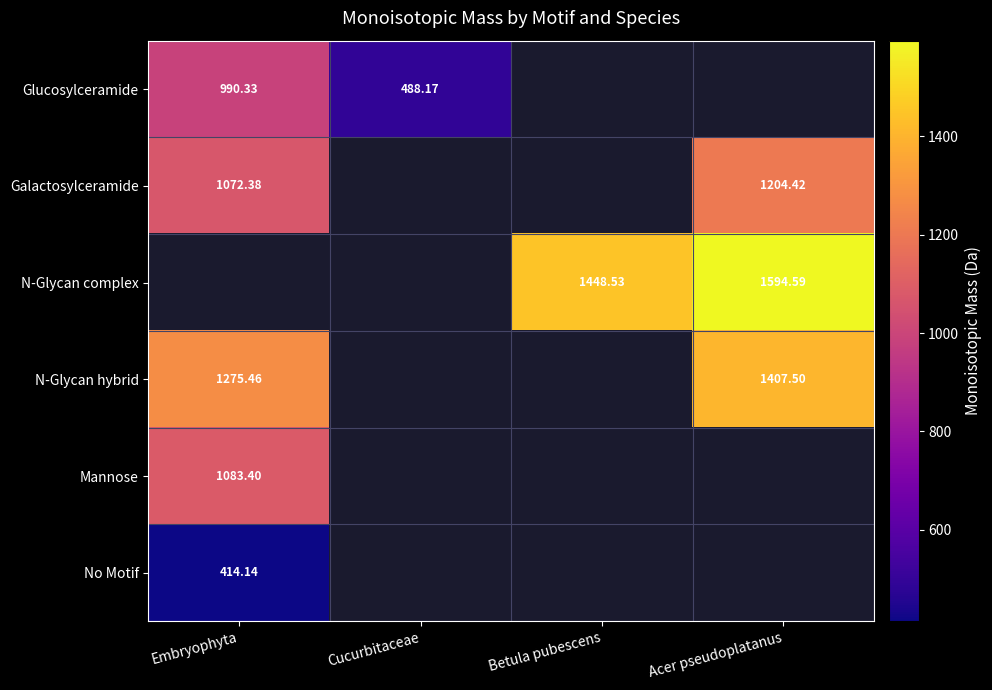

What is the lowest value of the Mannose series?

1083.4